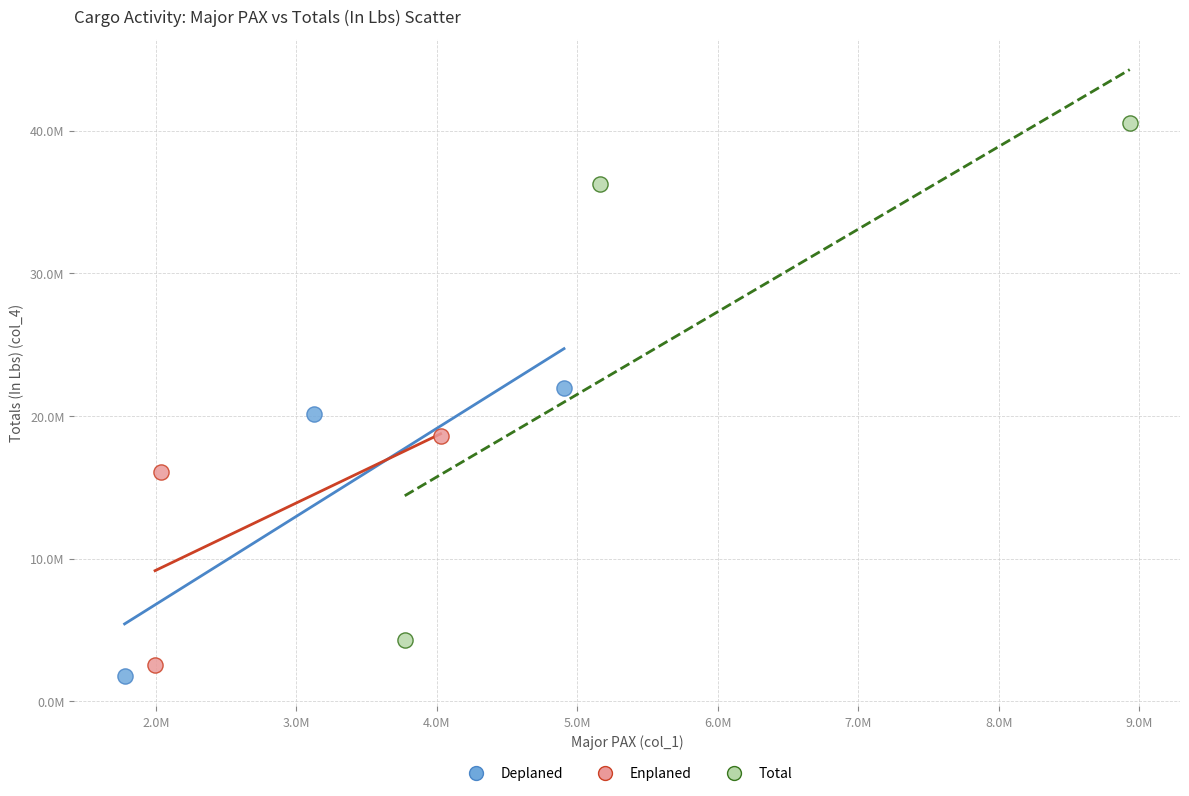

What are all the series names shown in the legend?

Deplaned, Enplaned, Total